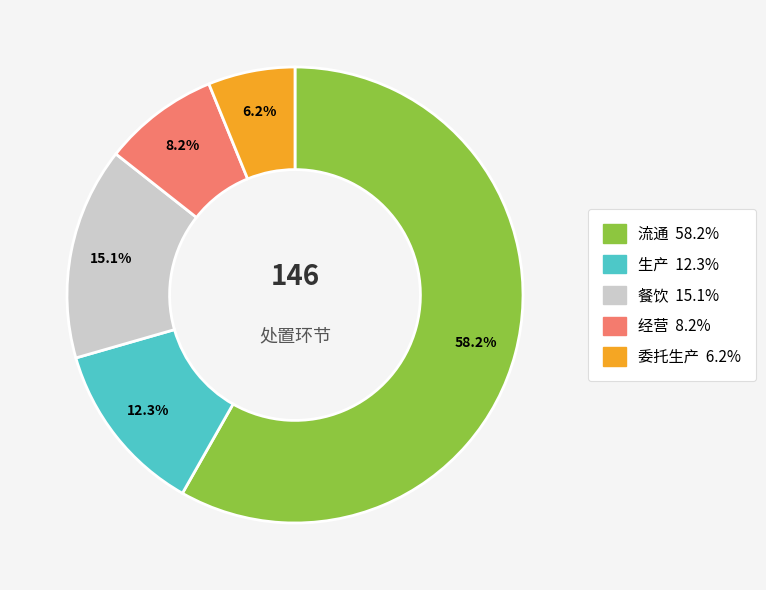

What is the largest slice in the pie chart?

流通